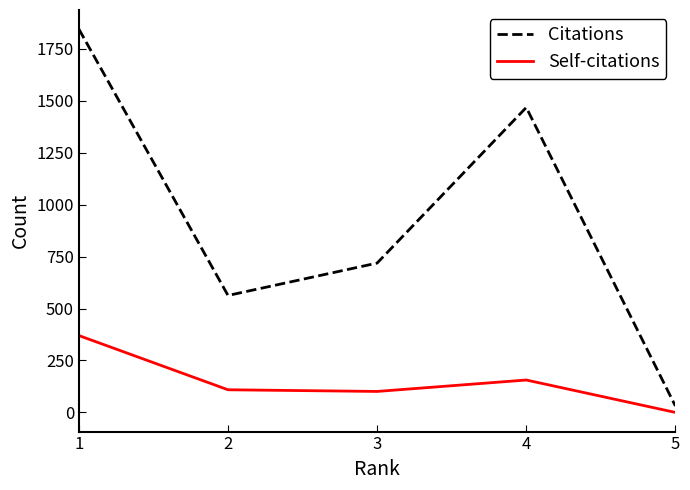

List the labels in order of Citations value, largest first.

1, 4, 3, 2, 5